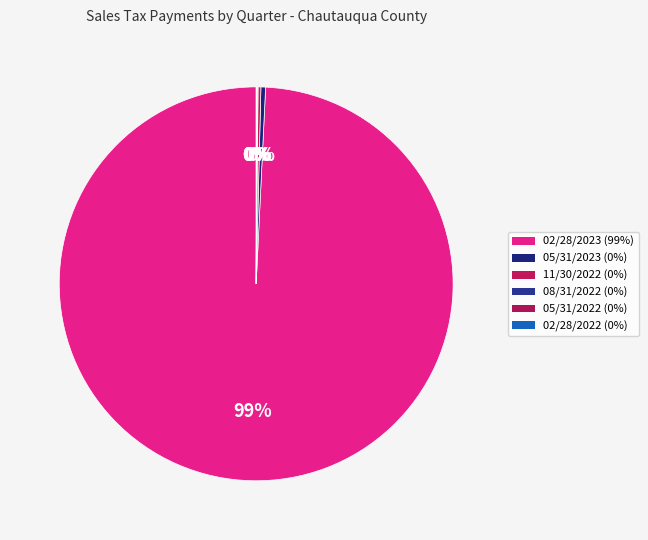

What is the smallest slice in the pie chart?

05/31/2022